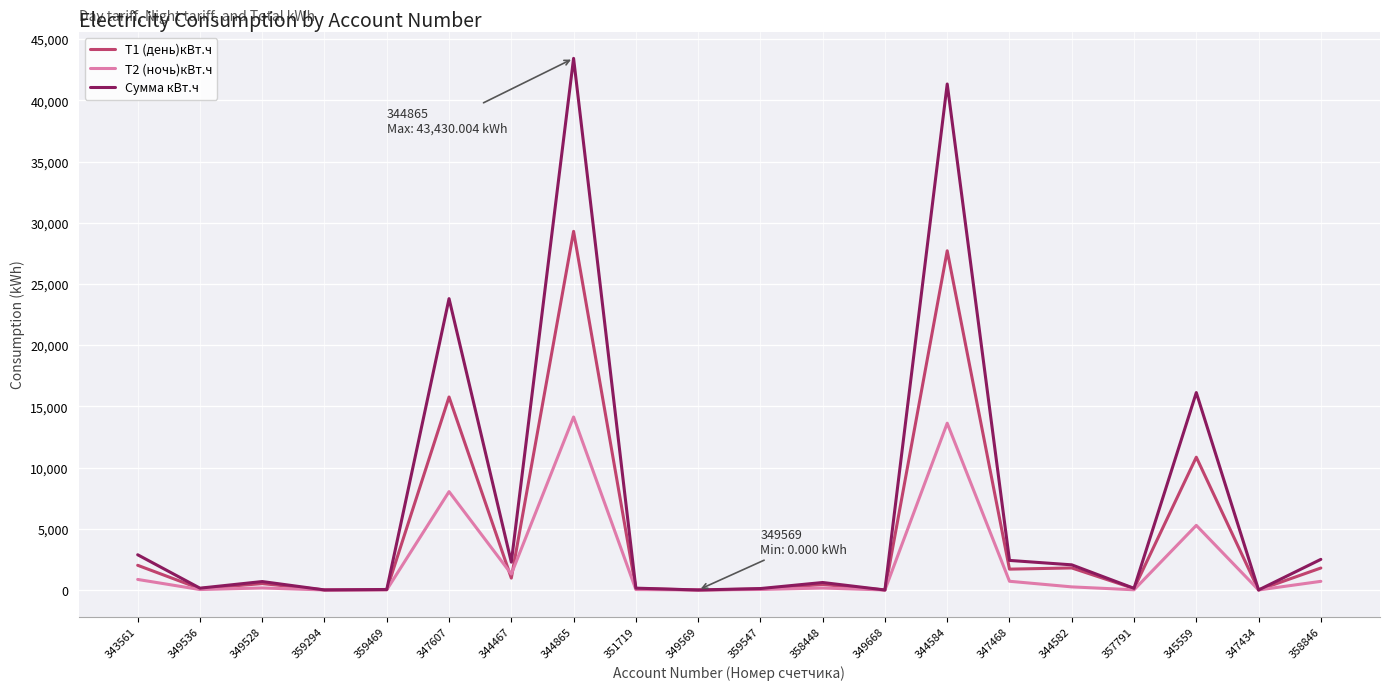

What is the sum of all Т1 (день)кВт.ч values?

93327.7